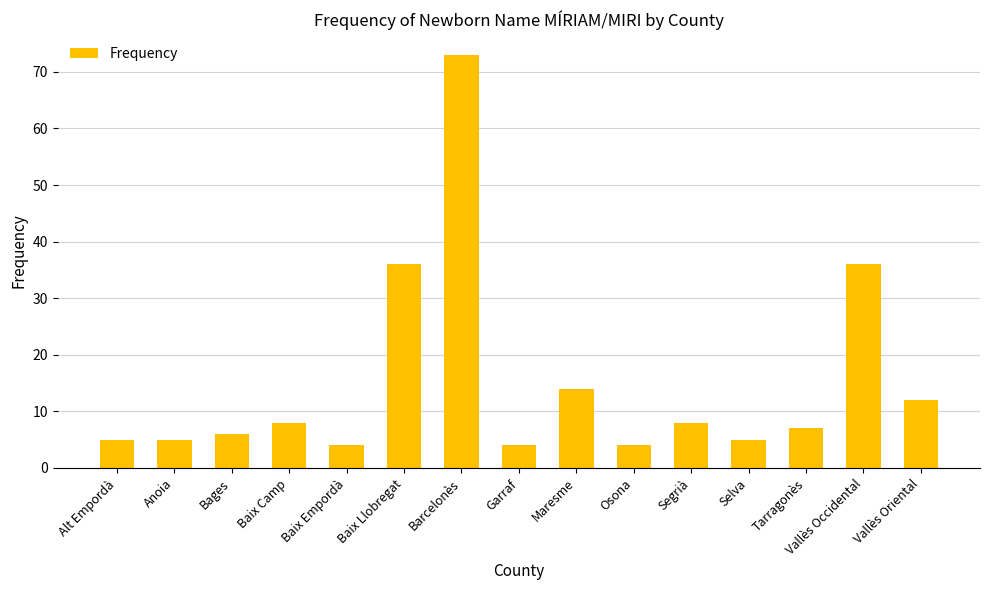

Reading left to right, extract all data points from this chart.

5	5	6	8	4	36	73	4	14	4	8	5	7	36	12